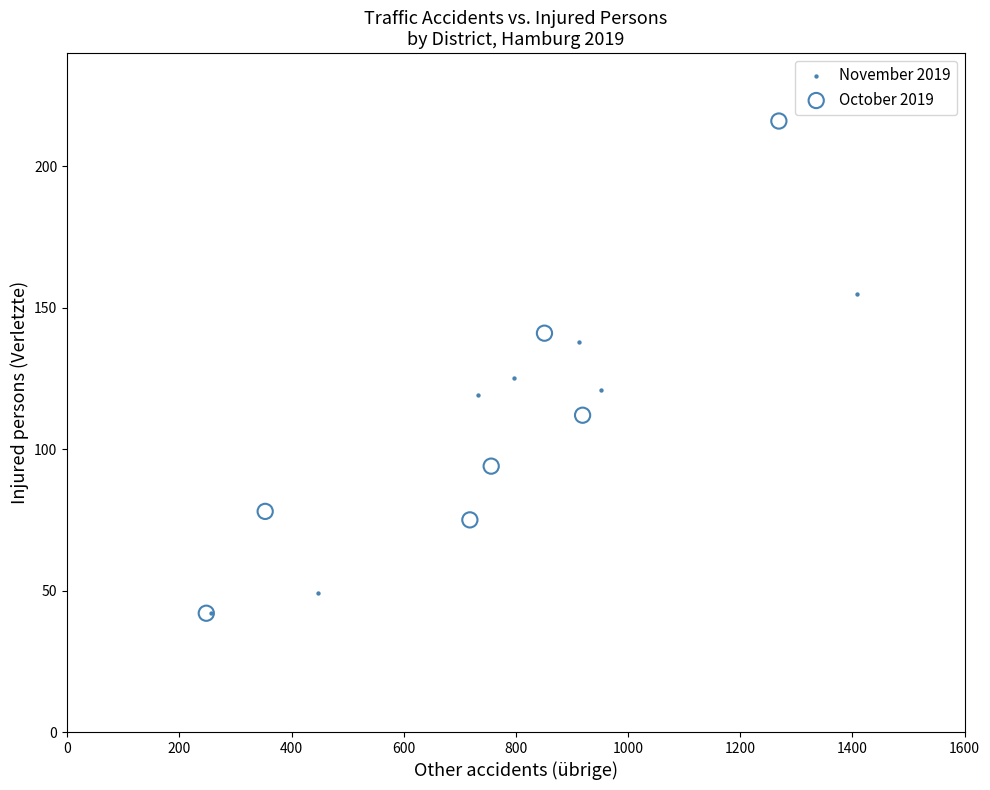

Which series has the largest Y range (max minus min)?

October 2019